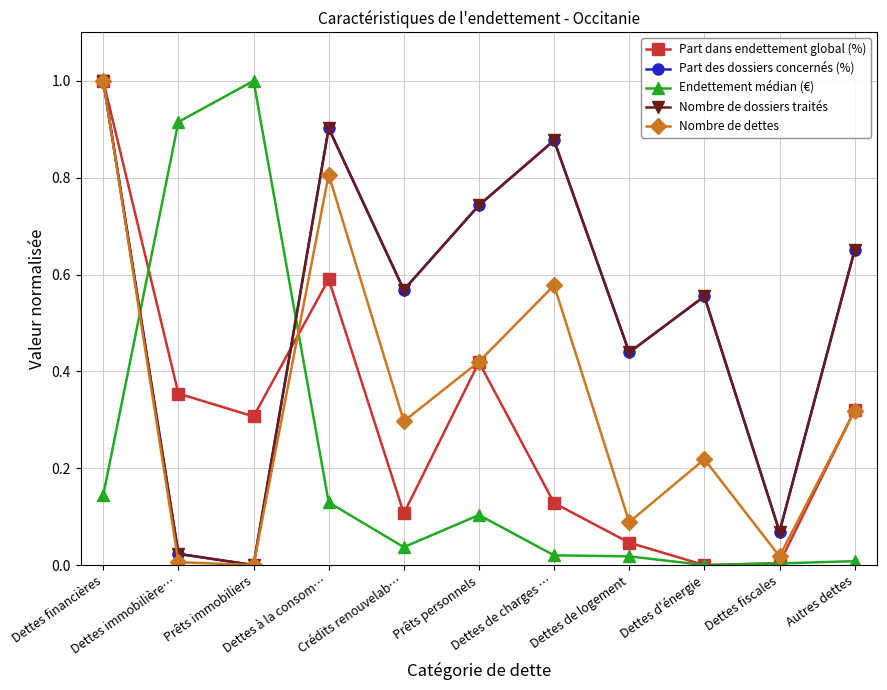

Is it true that Endettement médian (€) equals 0.0 at Dettes fiscales?

True